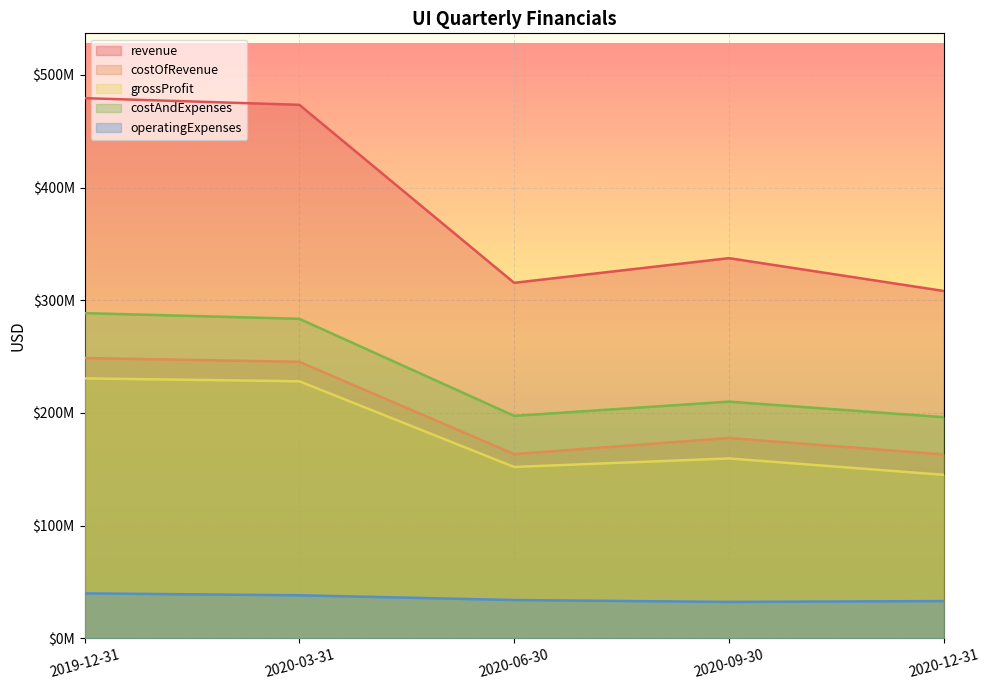

What are all the series names shown in the legend?

revenue, costOfRevenue, grossProfit, costAndExpenses, operatingExpenses